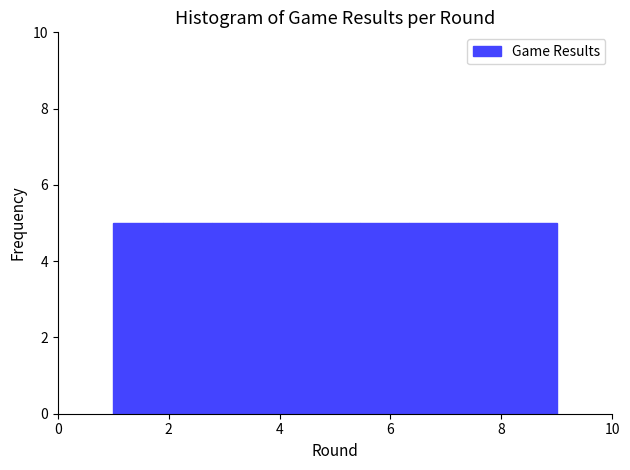

Reading left to right, transcribe this chart: for each bar, give the range it covers on the x-axis and its height. Neither the bar edges nor the heights are printed on the chart, so give them approximately, as read against the axes.

1.0 to 1.8: 5
1.8 to 2.8: 5
2.8 to 3.6: 5
3.6 to 4.6: 5
4.6 to 5.4: 5
5.4 to 6.4: 5
6.4 to 7.2: 5
7.2 to 8.2: 5
8.2 to 9.0: 5